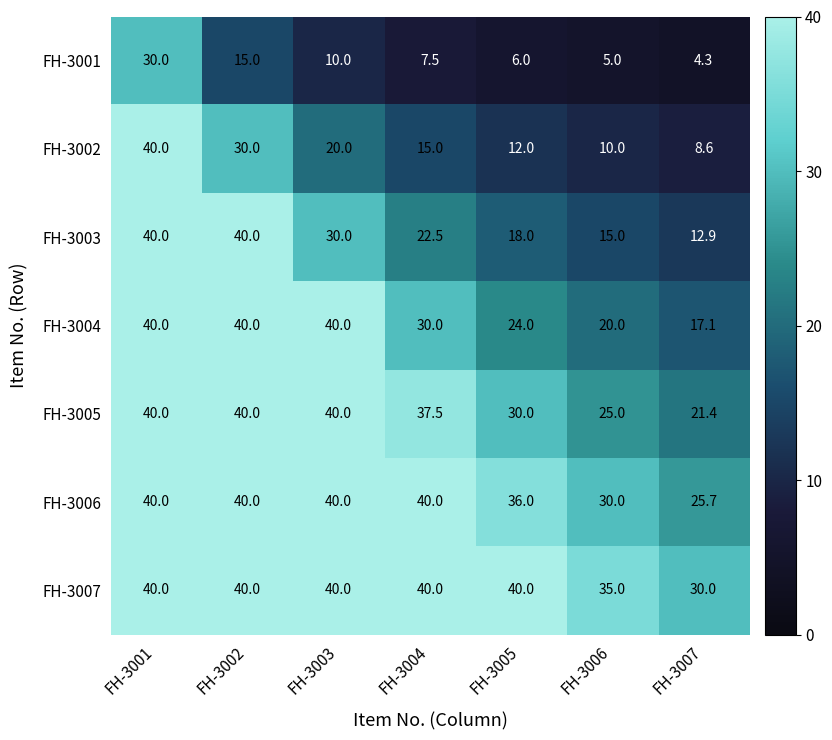

The FH-3006 series shows 40.0 at FH-3003. True or false?

True